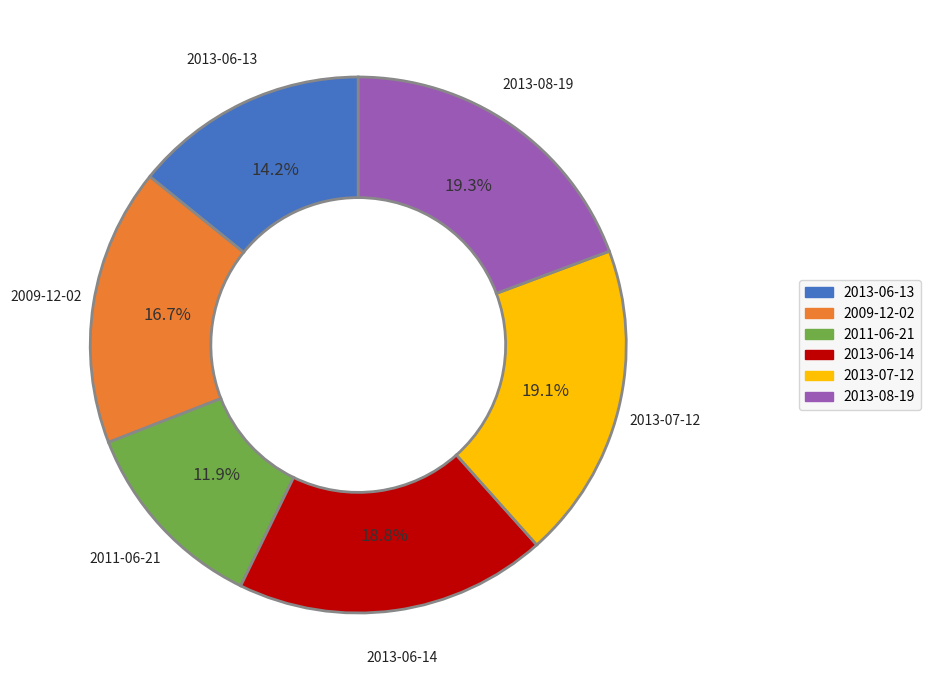

Approximately how many times larger is the value at 2013-06-13 compared to 2013-07-12?

0.7